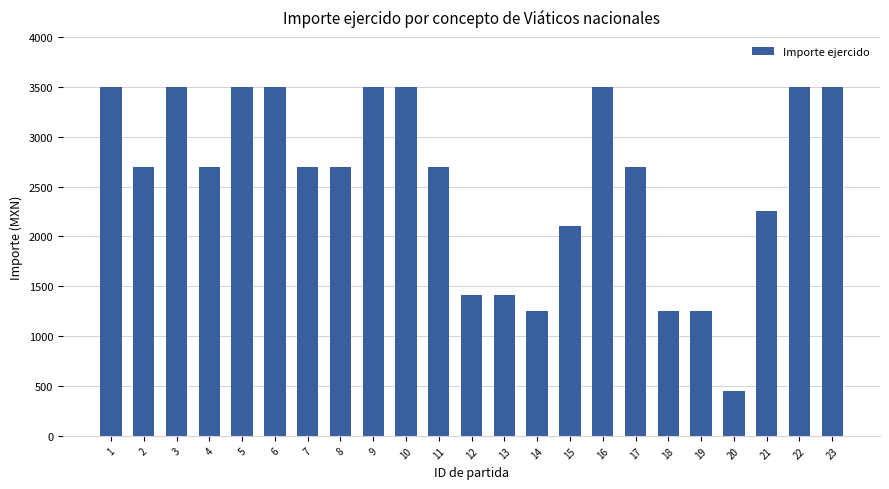

What is the sum of the values at 9 and 3?

7000.0